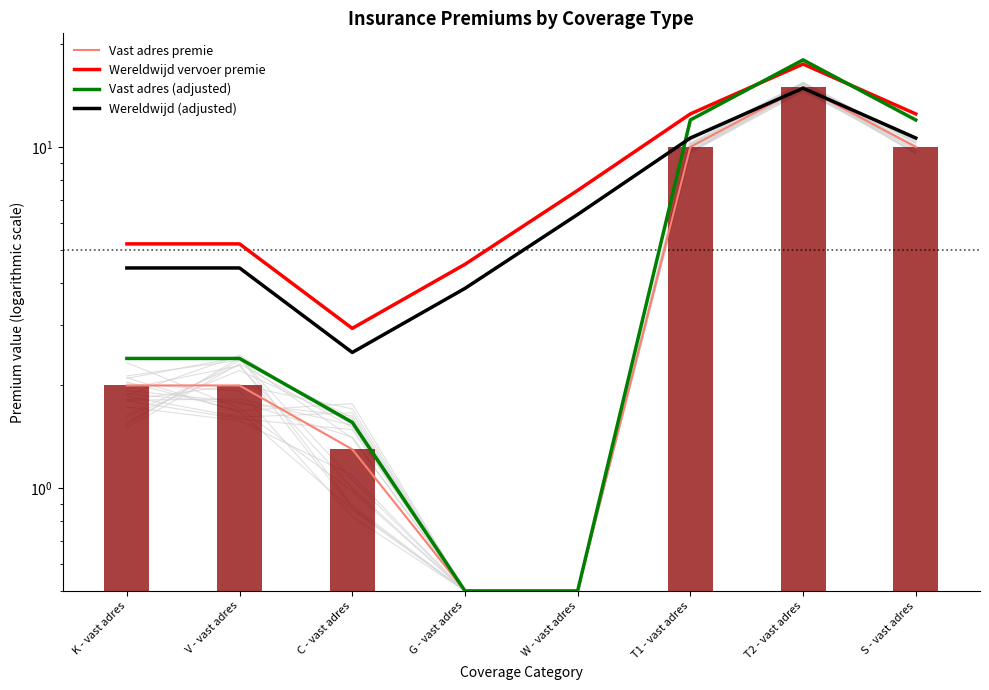

What is the spread (max minus min) of values at S - vast adres?

2.5